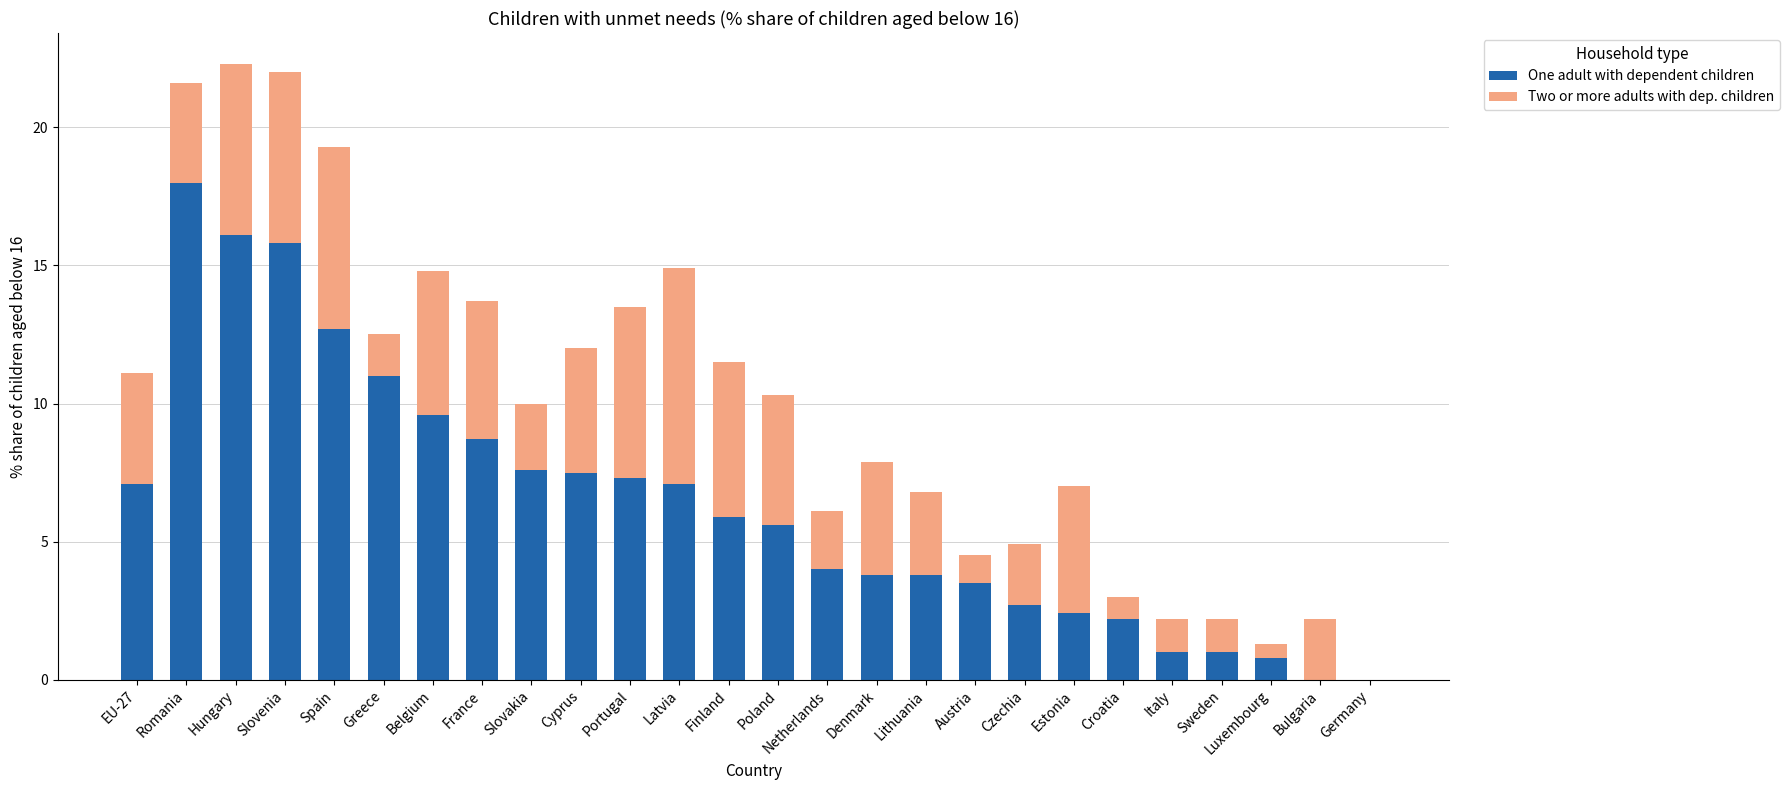

Is it true that One adult with dependent children equals 1.0 at Italy?

True